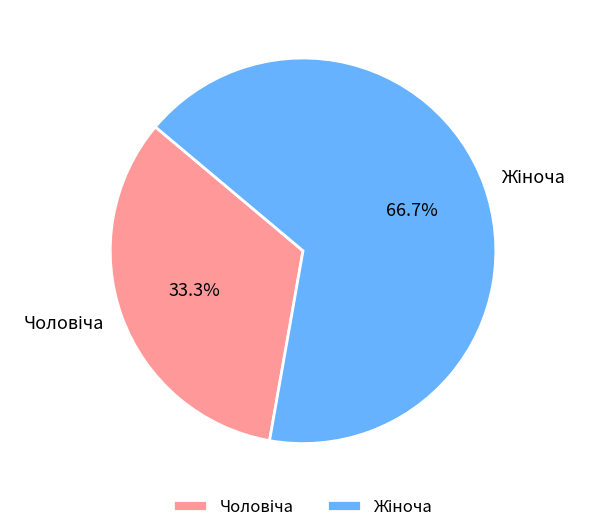

Is there a majority slice in this chart?

Yes